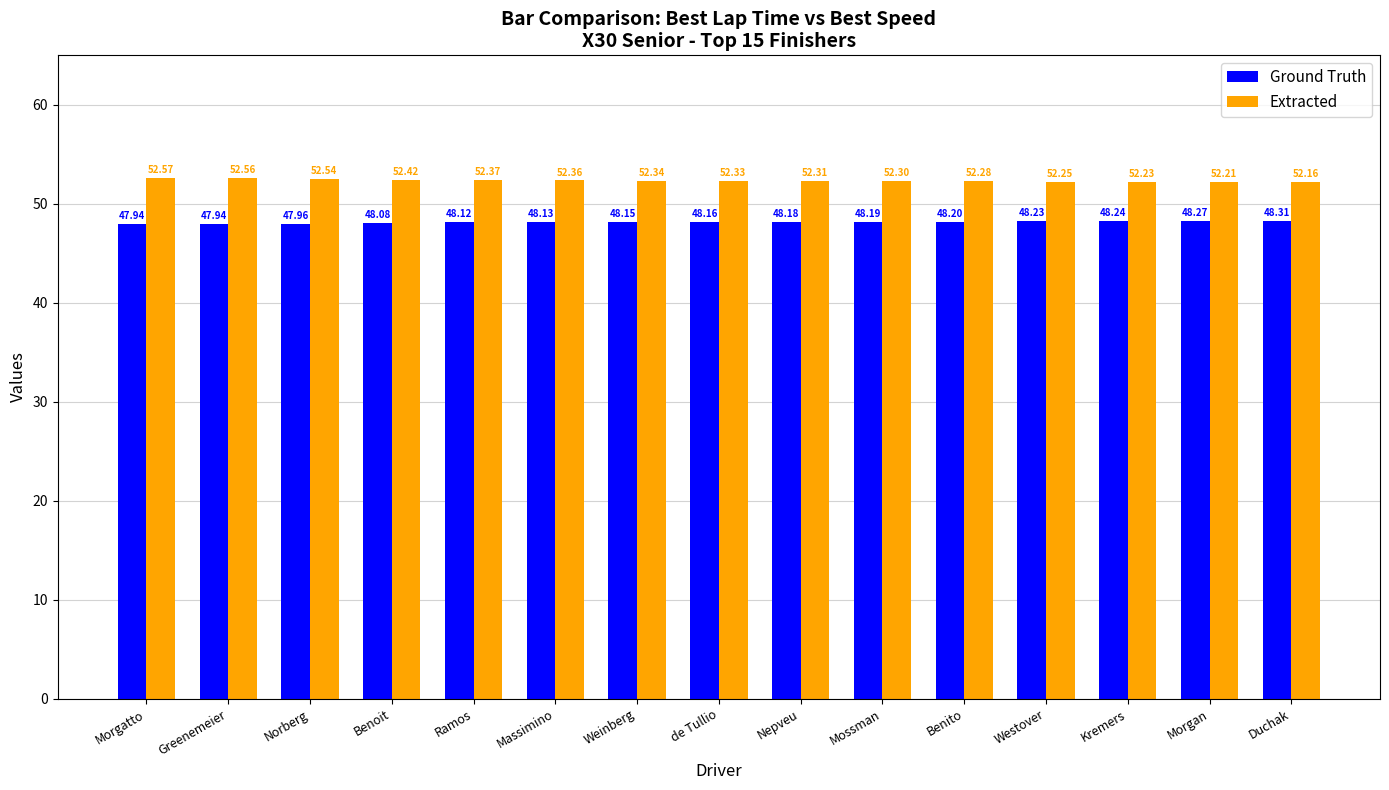

What are all the series names shown in the legend?

Ground Truth, Extracted